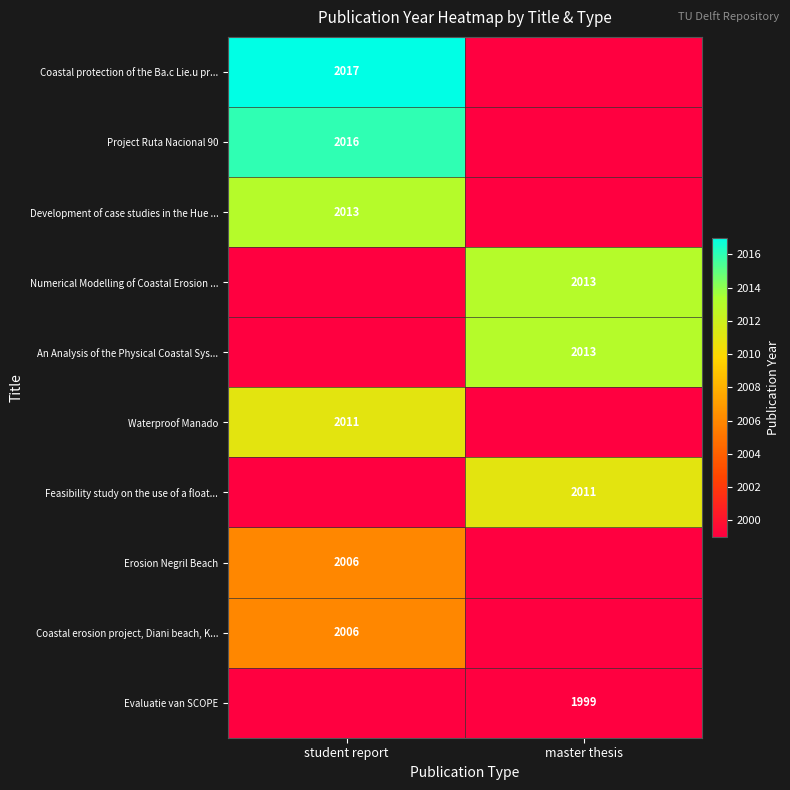

True or false: Project Ruta Nacional 90 has a value of 2016 at student report.

True